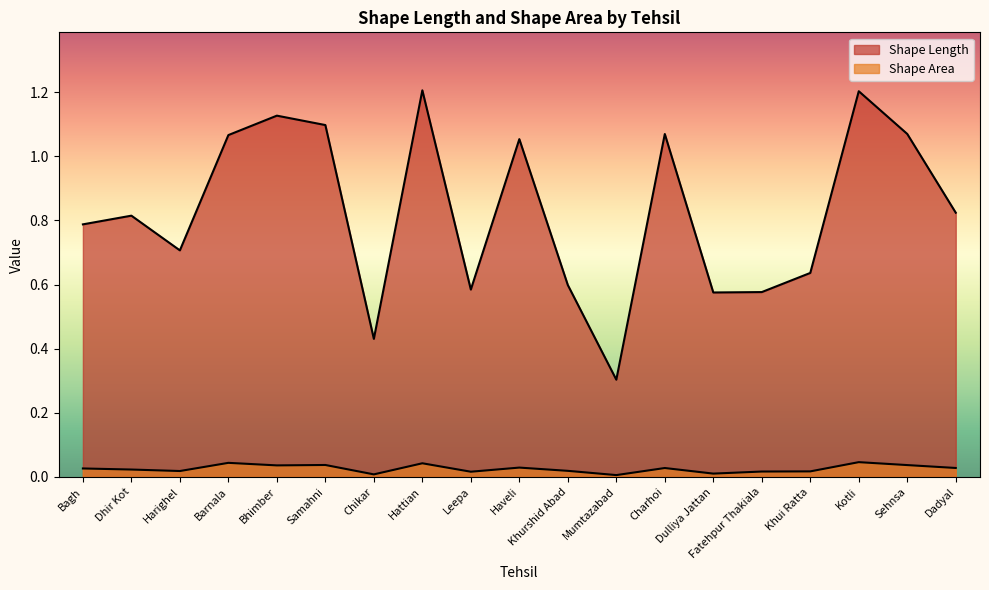

List the series in order of their peak value, lowest first.

Shape Area, Shape Length